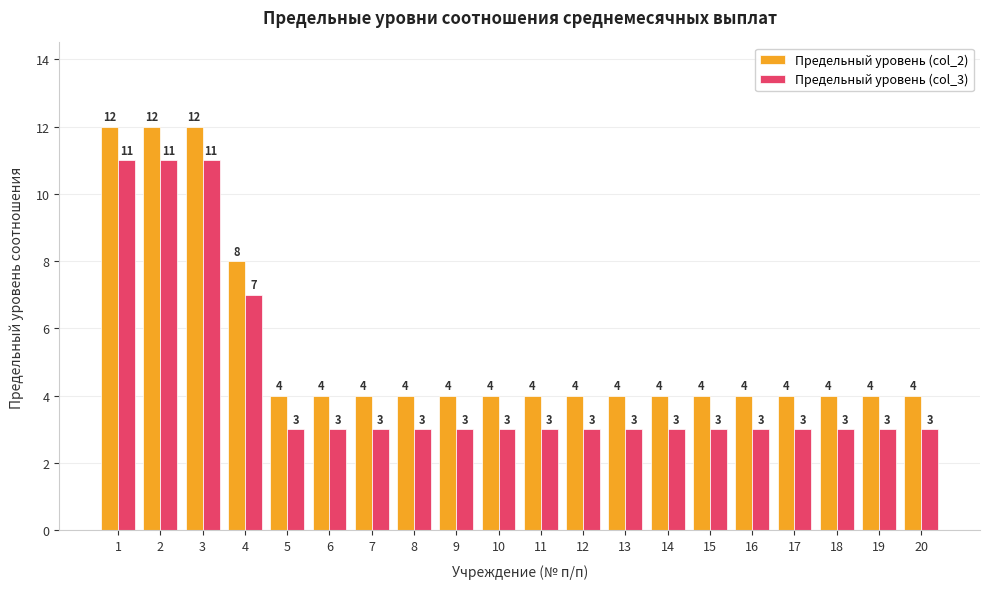

How many values in the Предельный уровень (col_2) series exceed 4?

4